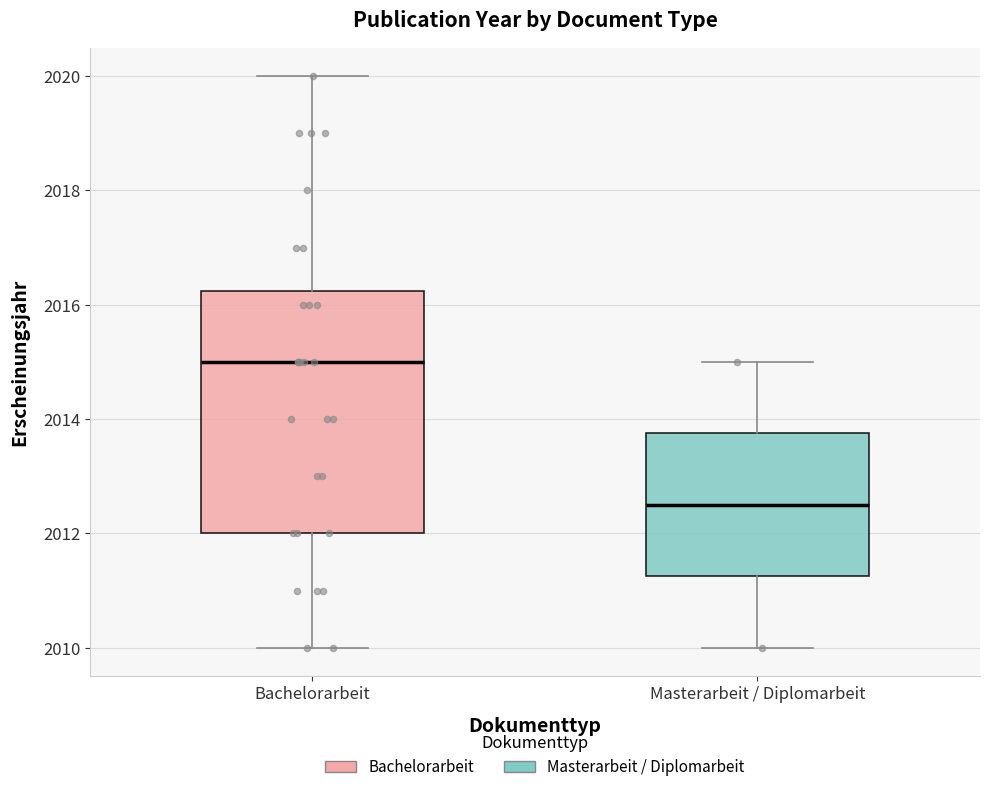

Where does the lower whisker of the box for Masterarbeit / Diplomarbeit end on the y-axis? The values are not printed on the chart, so give them approximately, as read against the axis.

2010.0